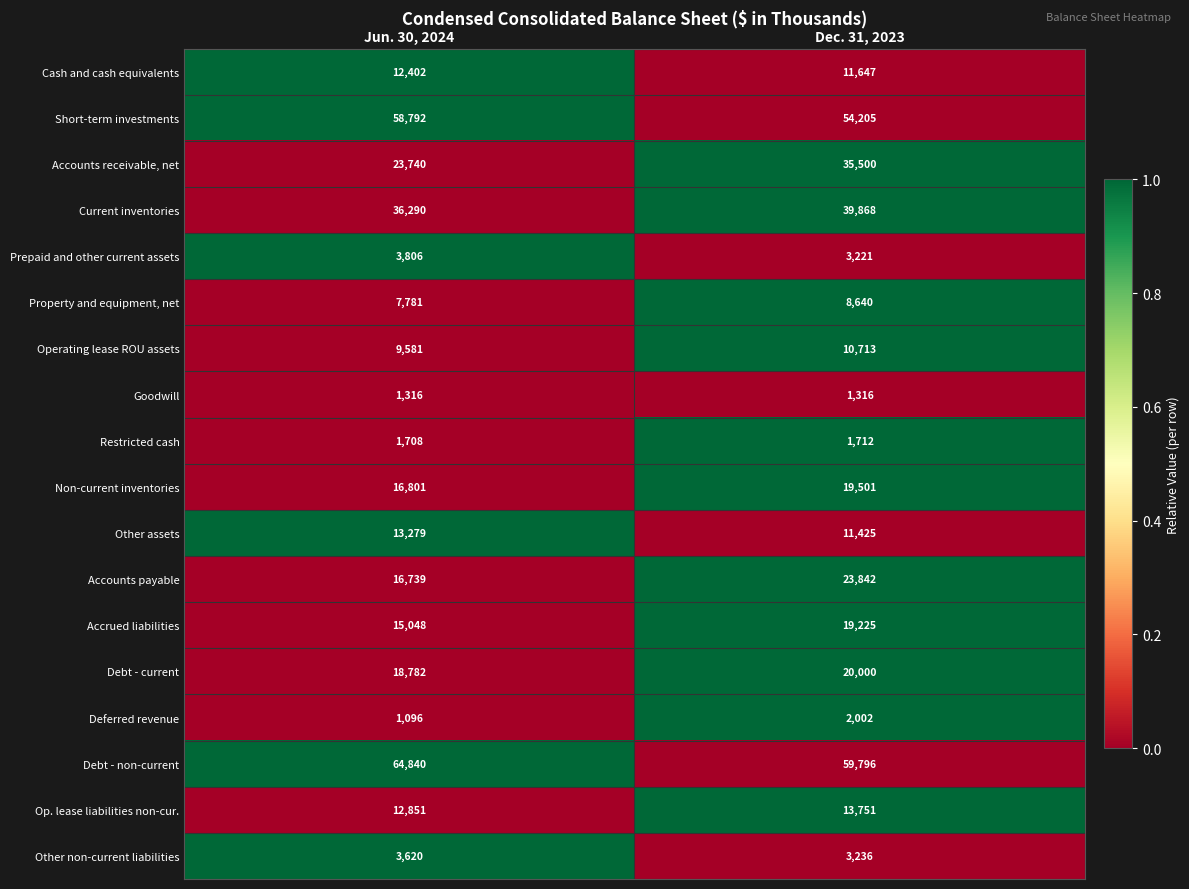

What is the difference between the Debt - current values at Dec. 31, 2023 and Jun. 30, 2024?

1218